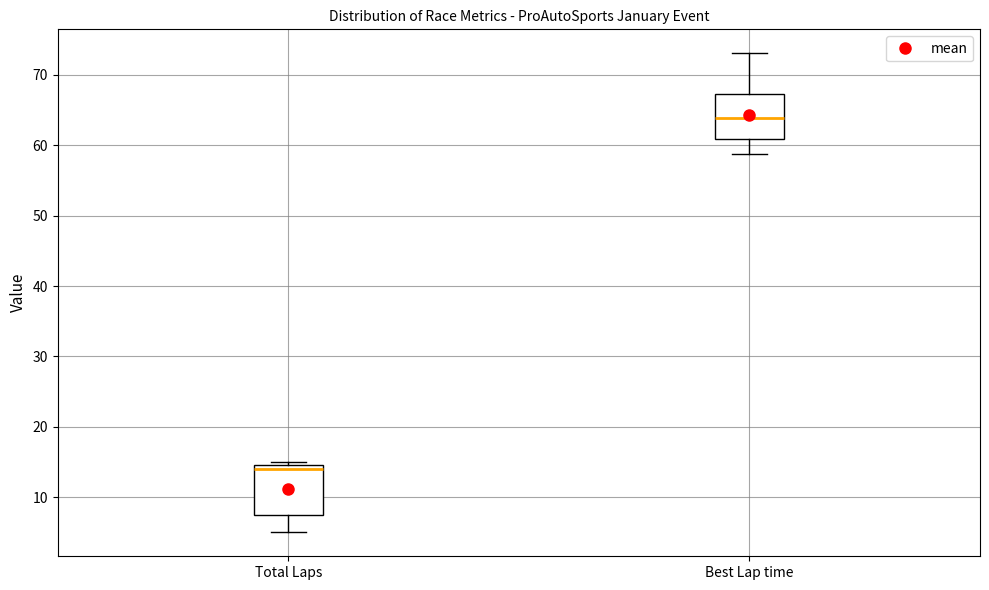

Reading left to right, read every box against the y-axis: the position of its median line, the range the box covers, and the ends of its whiskers. The values are not printed on the chart, so give them approximately, as read against the axis.

Total Laps: median 14, box 8 to 15, whiskers 5 to 15 (just above the box's upper edge)
Best Lap time: median 64, box 61 to 67, whiskers 59 to 73